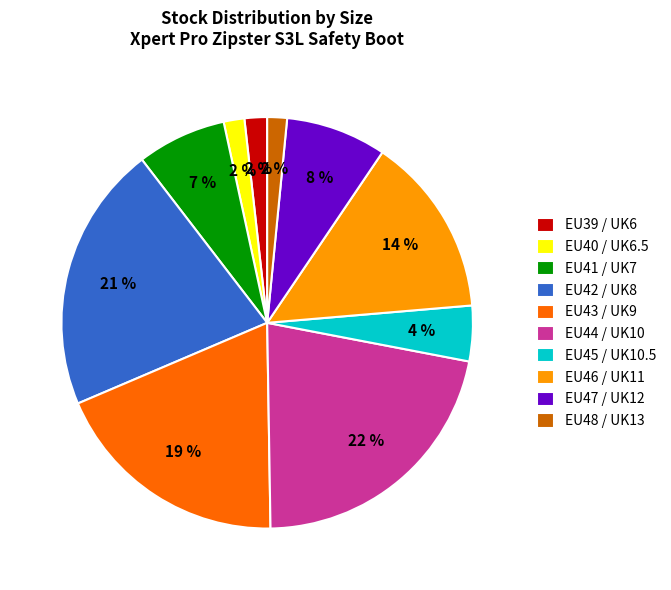

Do EU45 / UK10.5 and EU44 / UK10 together represent more than half of the pie?

No